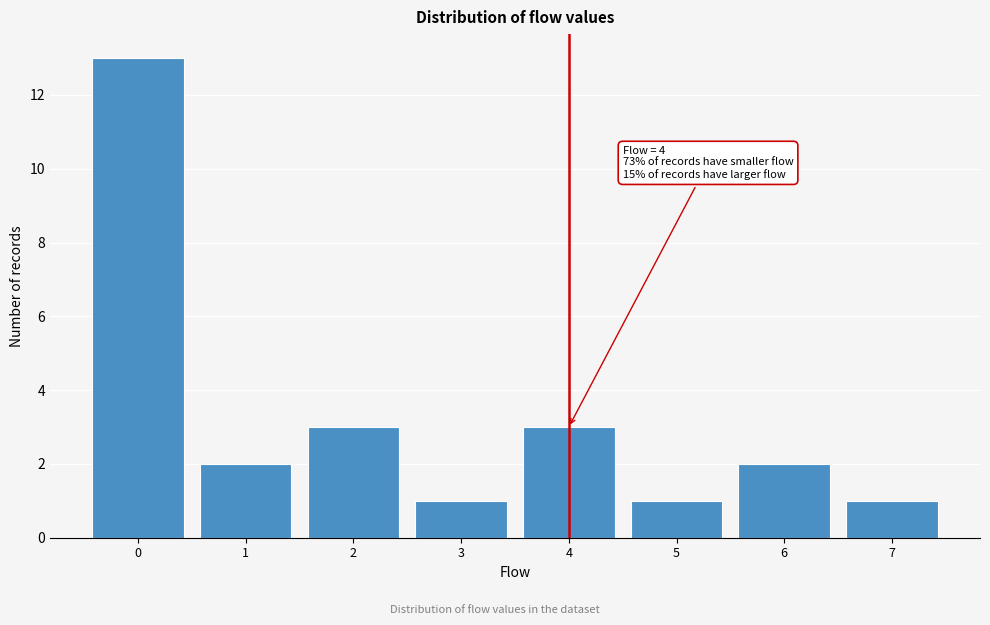

Which range on the x-axis has the tallest bar?

-0.5 to 0.5